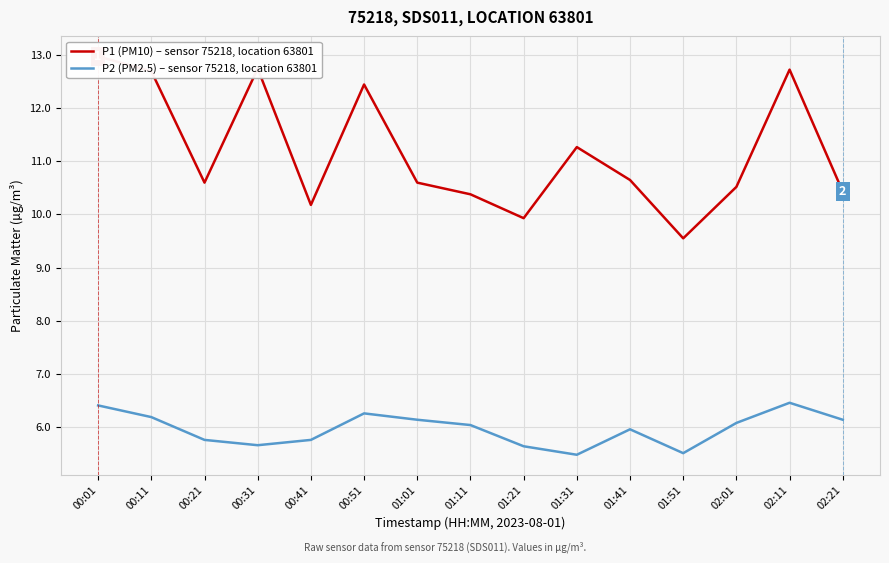

Read the P2 (PM2.5) – sensor 75218, location 63801 value at 01:31.

5.5